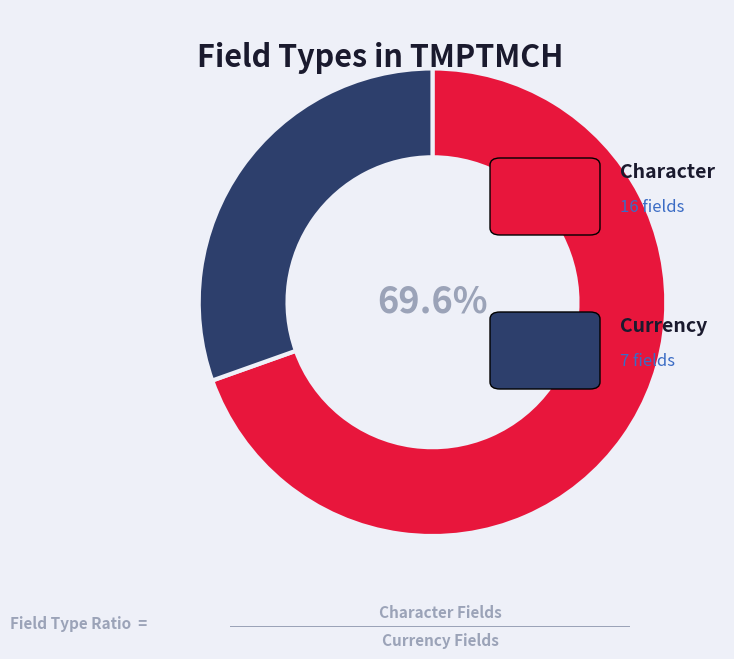

Is there any slice that represents more than half of the pie?

Yes